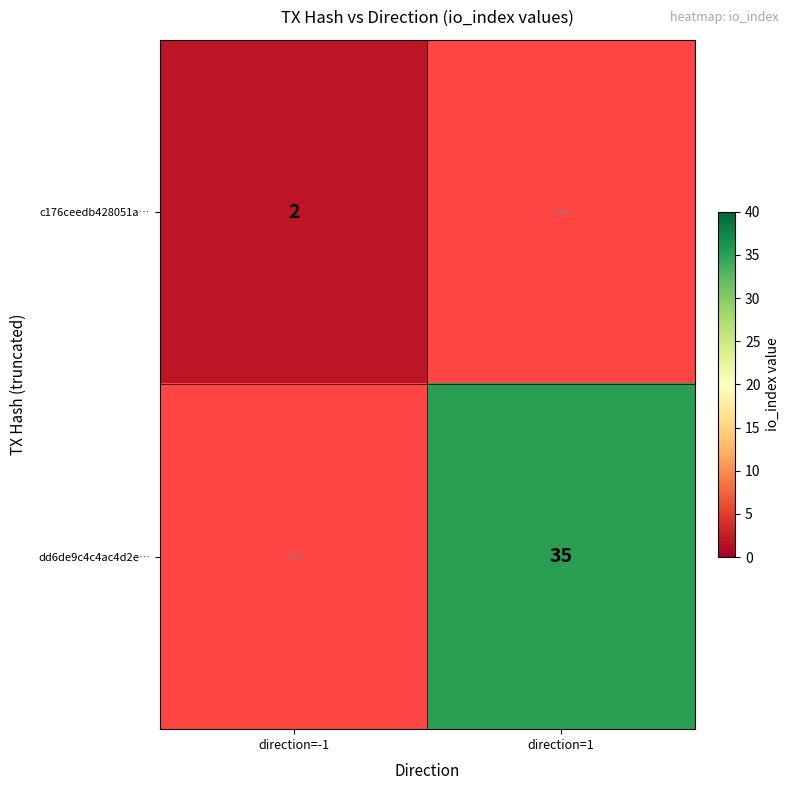

The value of c176ceedb428051a… at direction=-1 is 4. True or false?

False